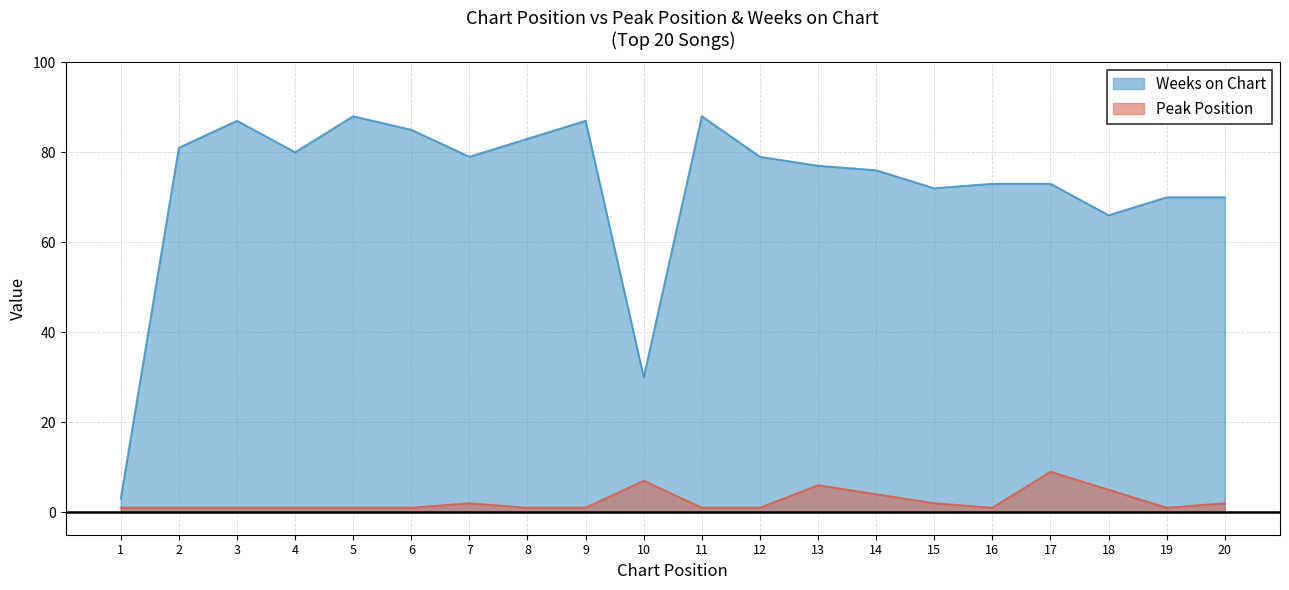

What is the value of the Weeks on Chart point at the 1st from the left?

3